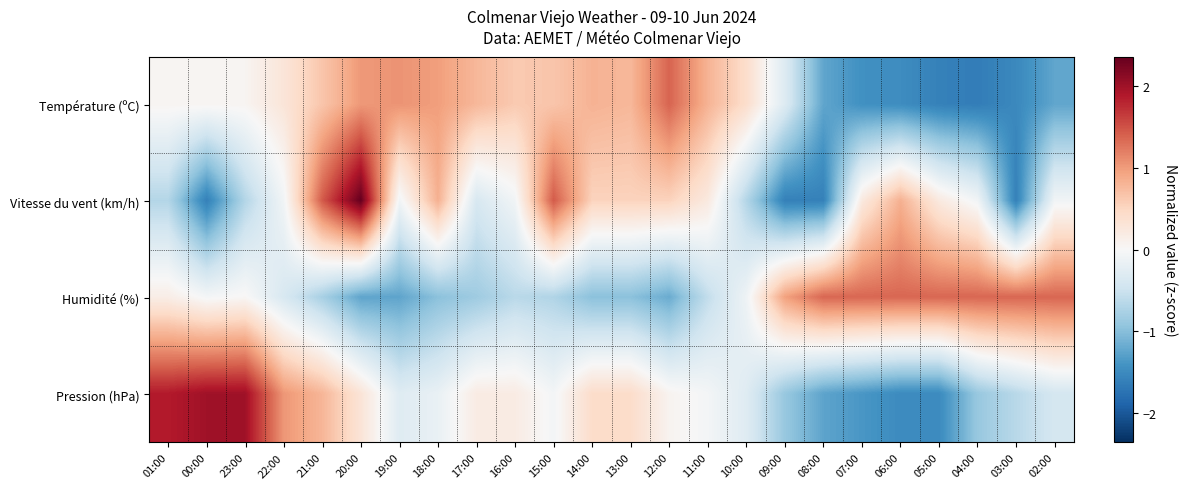

What is the smallest value displayed?

-1.6